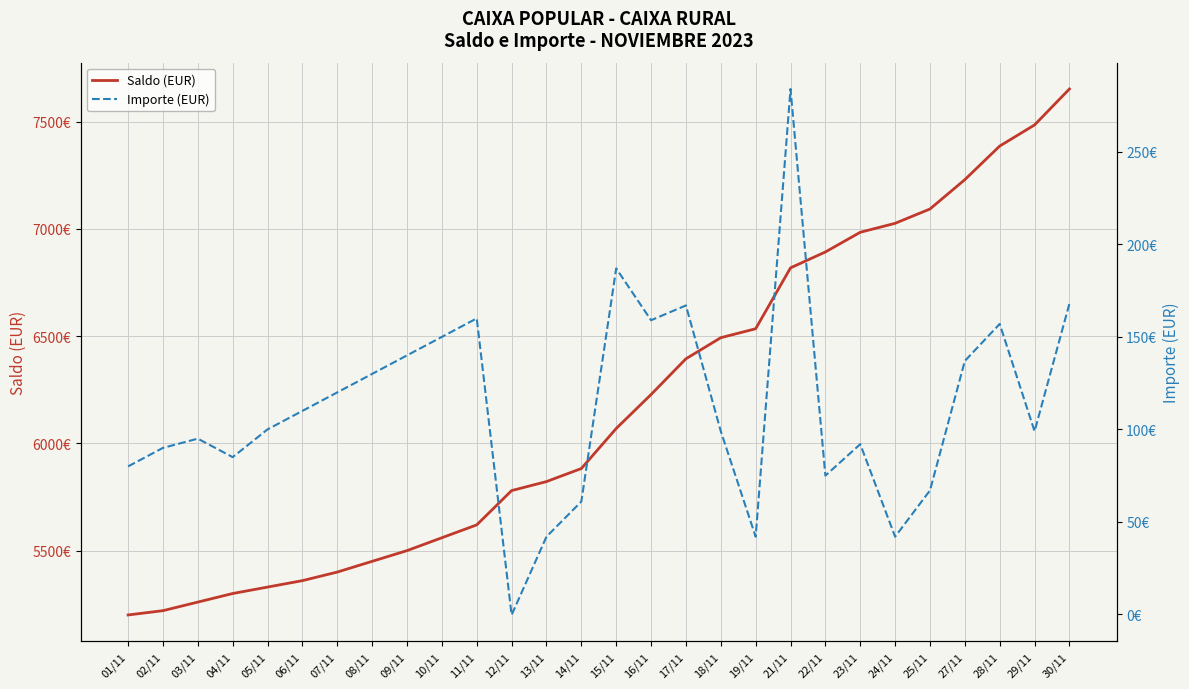

Rank the series by their average value, from highest to lowest.

Saldo (EUR), Importe (EUR)